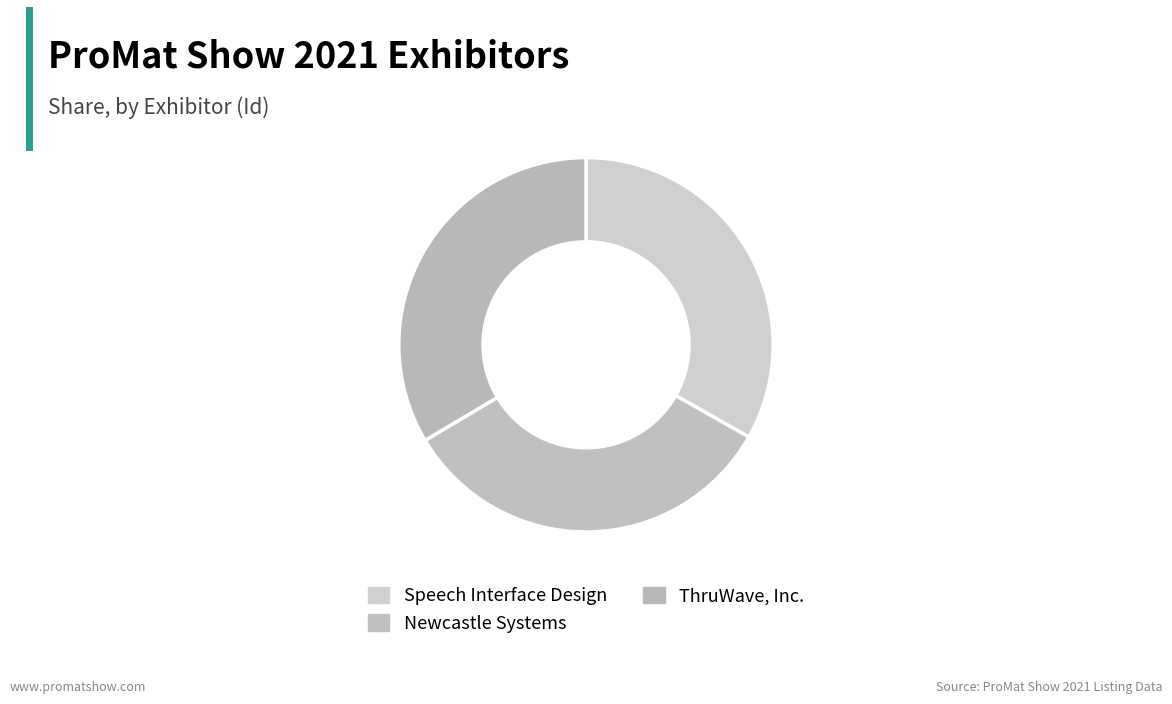

Does Newcastle Systems account for over 50% of the chart?

No